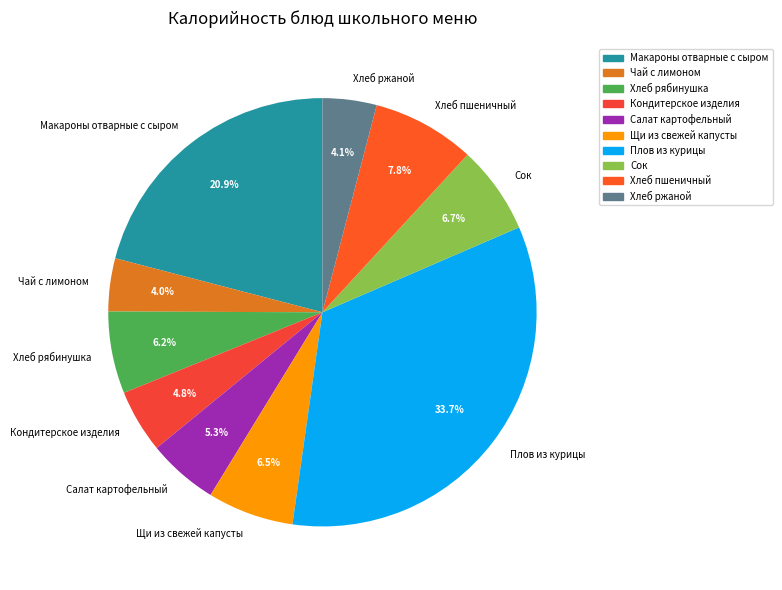

Combined, what portion of the pie is Щи из свежей капусты and Плов из курицы?

40.2%